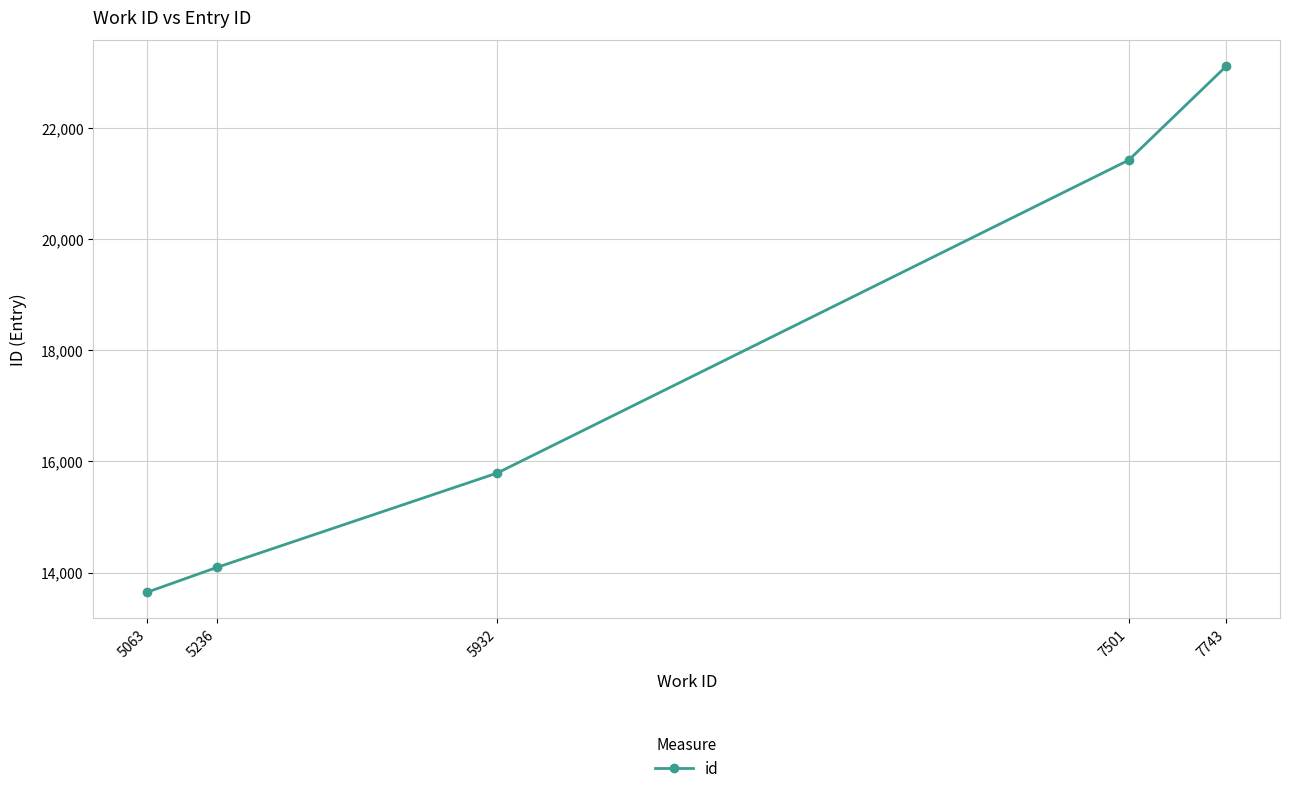

Reading left to right, transcribe all the data shown in this chart.

13649	14094	15790	21418	23105